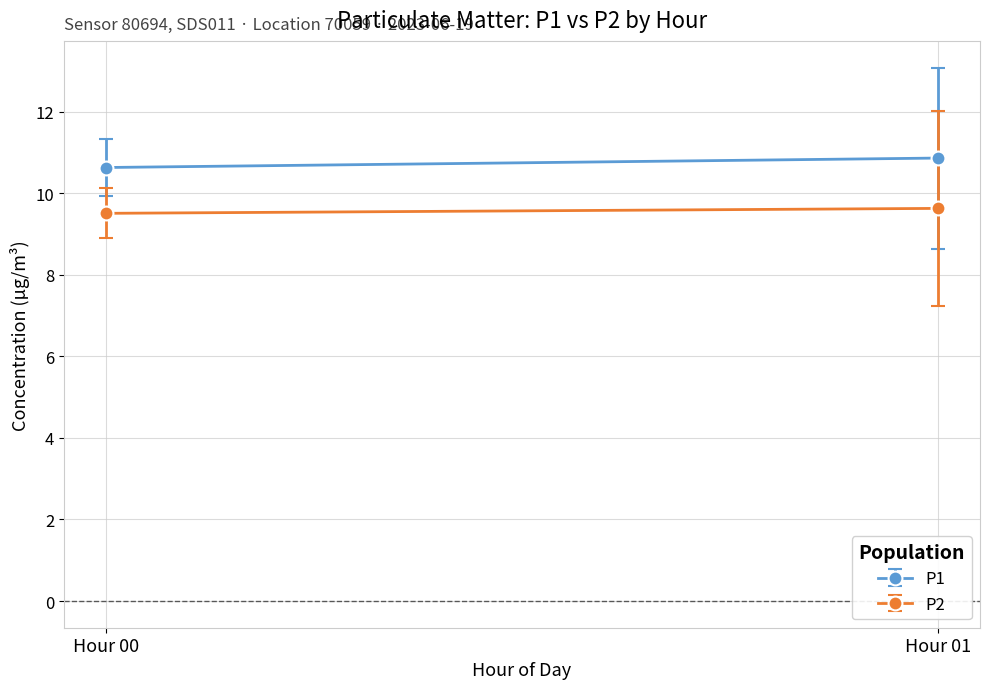

True or false: P2 and P1 intersect in this chart.

False